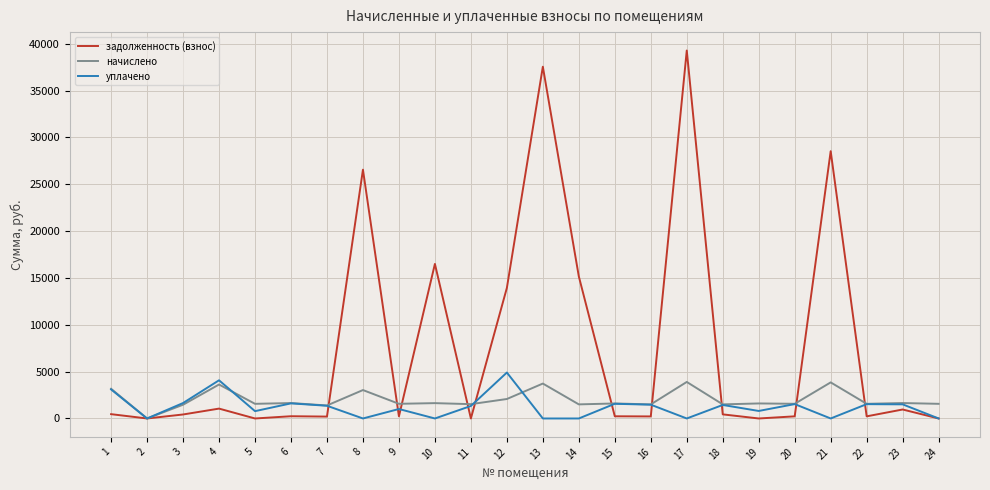

At which category does уплачено reach its first local peak?

4